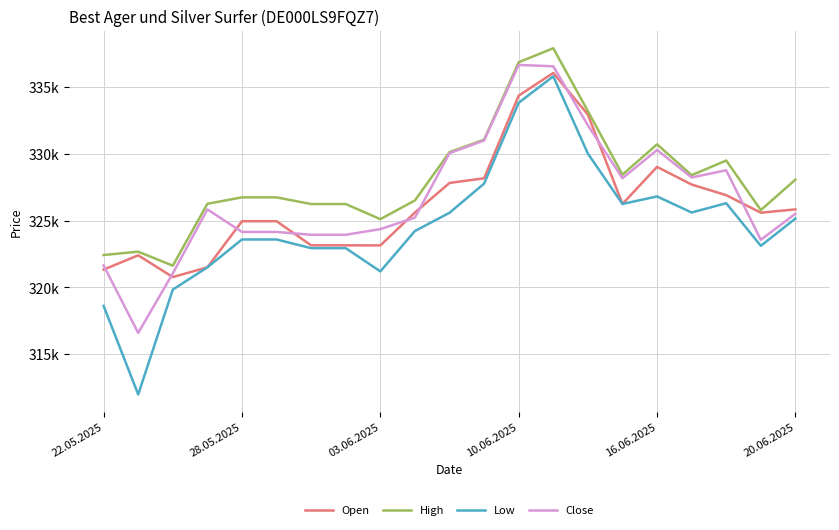

Reading left to right, list all the values displayed in this chart.

Open: 321333	322404	320773	321503	324955	324955	323151	323151	323145	325604	327821	328173	334361	336059	332945	326249	329024	327703	326906	325595	325843
High: 322425	322677	321627	326261	326742	326742	326243	326243	325111	326513	330127	331061	336860	337908	333201	328441	330713	328402	329501	325788	328074
Low: 318615	311984	319835	321503	323589	323589	322939	322939	321198	324224	325588	327772	333827	335804	330019	326249	326811	325610	326304	323113	325157
Close: 321645	316592	321048	325842	324152	324152	323942	323942	324365	325224	330052	331006	336659	336556	332140	328175	330292	328233	328769	323564	325519